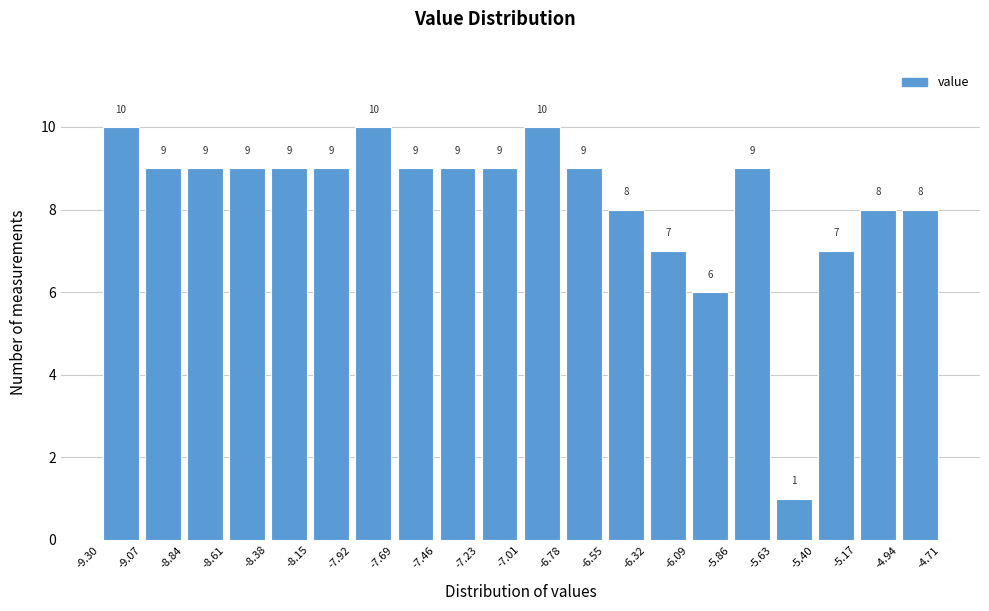

Reading left to right, list every bar in this chart as the range it spans on the x-axis followed by its height.

-9.30 to -9.07: 10
-9.07 to -8.84: 9
-8.84 to -8.61: 9
-8.61 to -8.38: 9
-8.38 to -8.15: 9
-8.15 to -7.92: 9
-7.92 to -7.69: 10
-7.69 to -7.46: 9
-7.46 to -7.23: 9
-7.23 to -7.01: 9
-7.01 to -6.78: 10
-6.78 to -6.55: 9
-6.55 to -6.32: 8
-6.32 to -6.09: 7
-6.09 to -5.86: 6
-5.86 to -5.63: 9
-5.63 to -5.40: 1
-5.40 to -5.17: 7
-5.17 to -4.94: 8
-4.94 to -4.71: 8